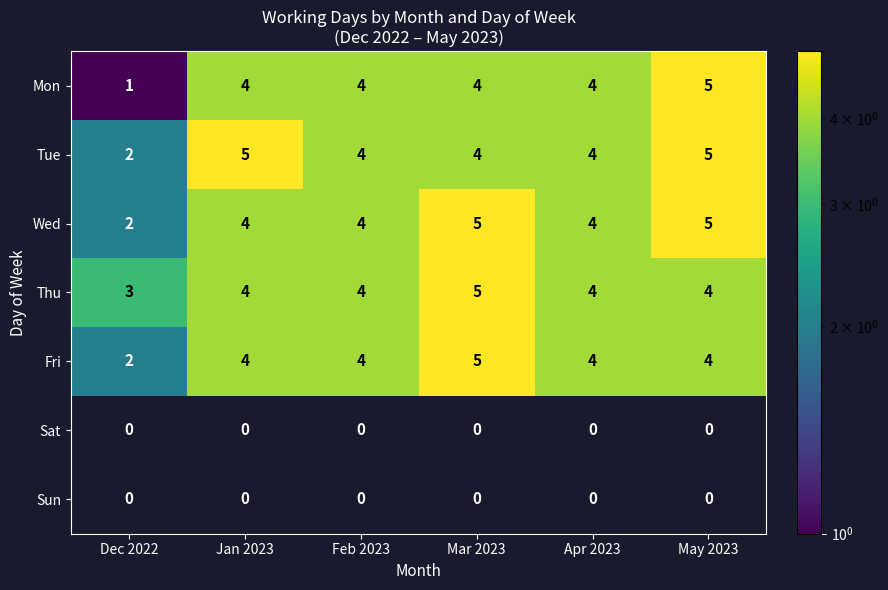

What is the maximum value for Thu?

5